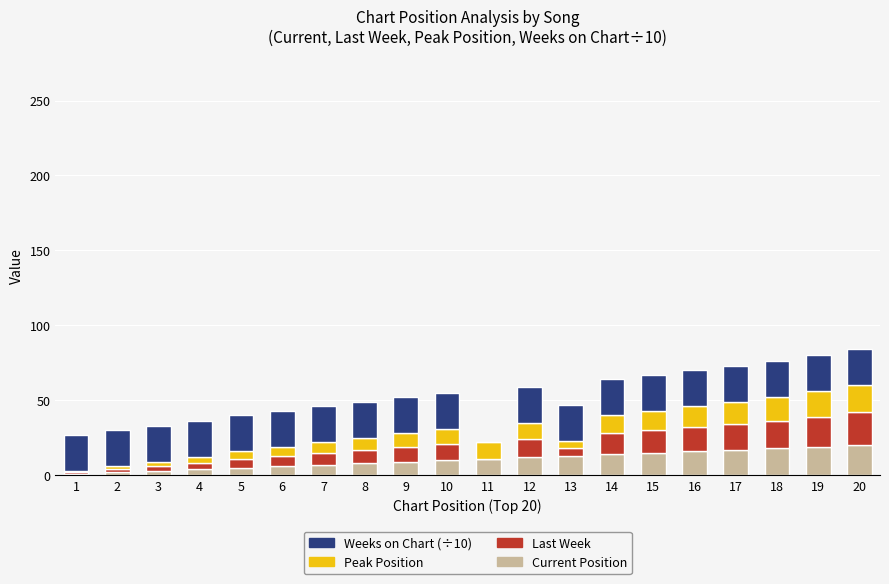

Does the chart contain stacked bars?

Yes